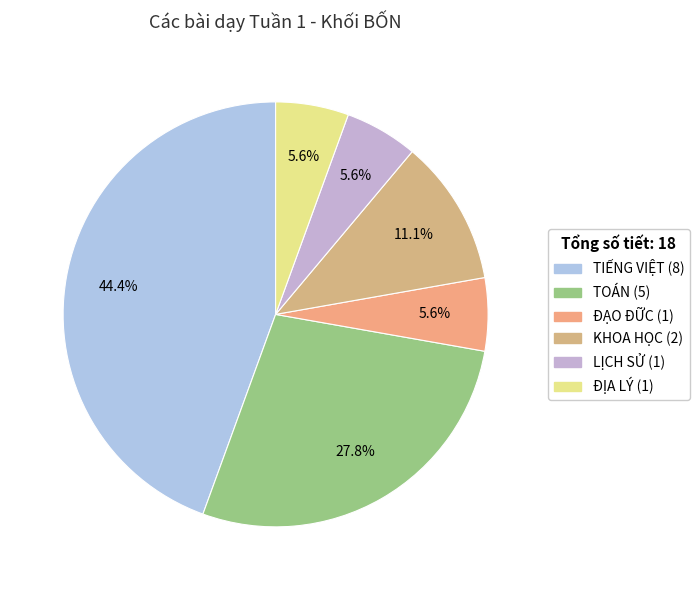

Is it true that ĐẠO ĐỮC is 1% of the pie?

False